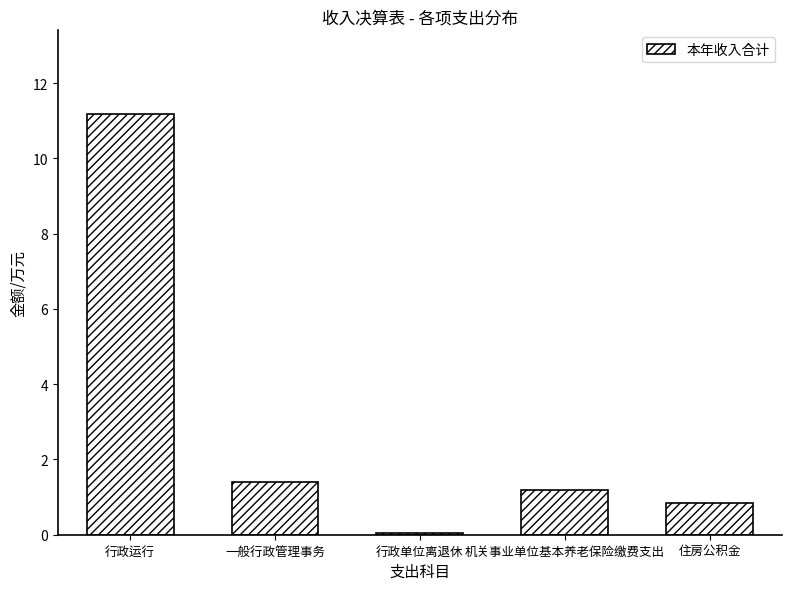

Reading left to right, what are all the values shown in this chart?

11.2	1.4	0.1	1.2	0.8